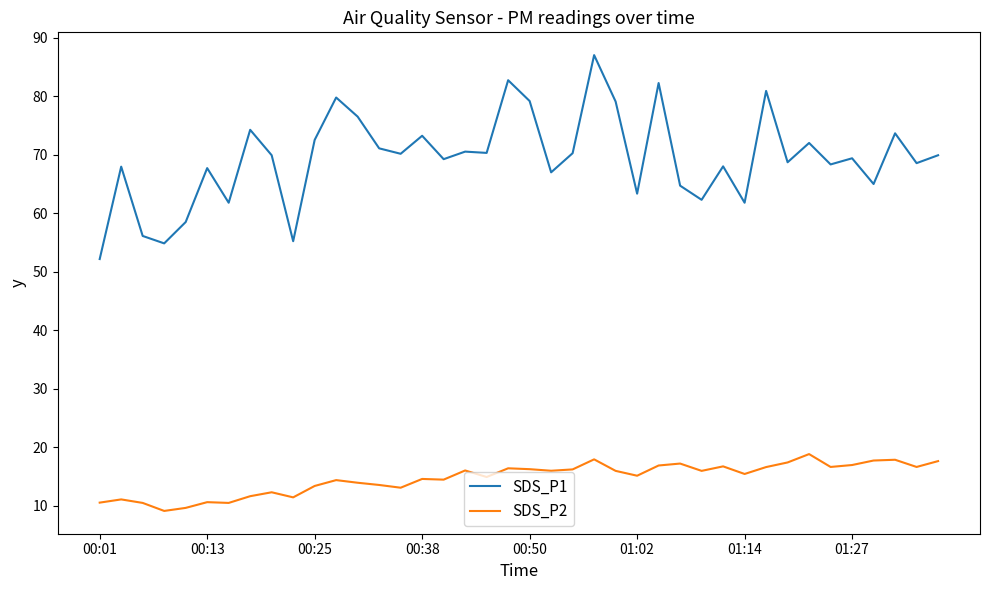

Which series has the largest range (max minus min)?

SDS_P1